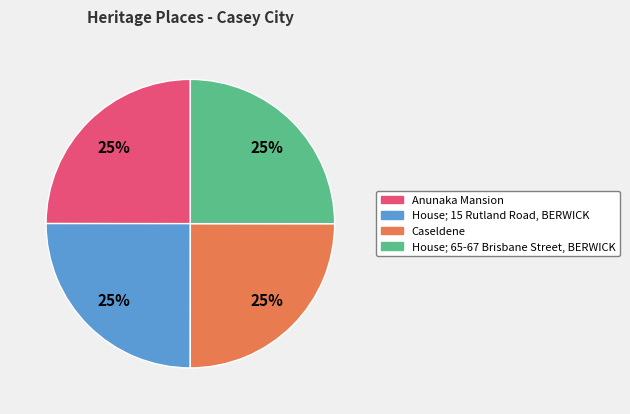

How many segments does this pie chart have?

4